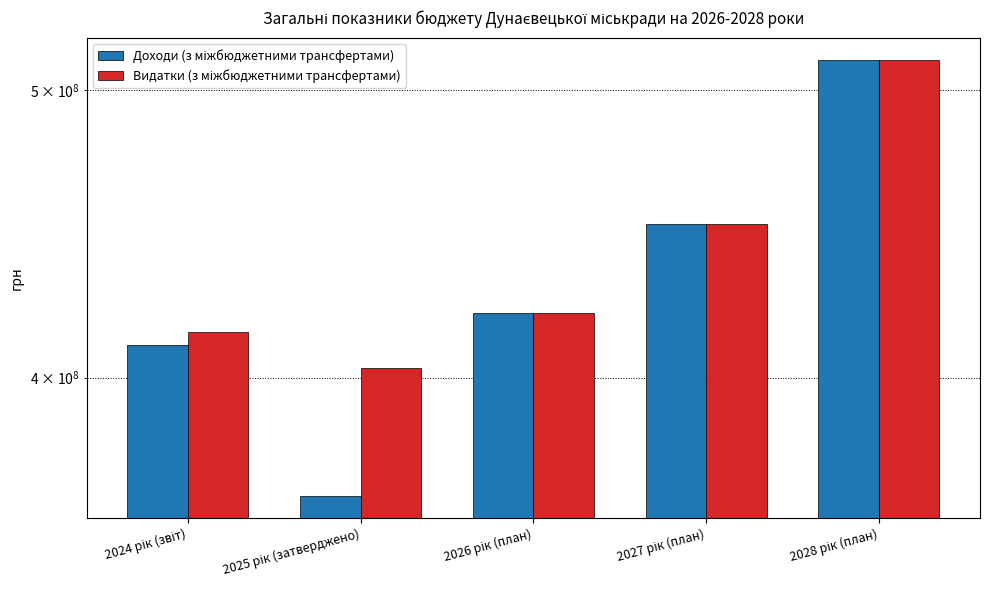

List the series in order of their overall mean, highest first.

Видатки (з міжбюджетними трансфертами), Доходи (з міжбюджетними трансфертами)